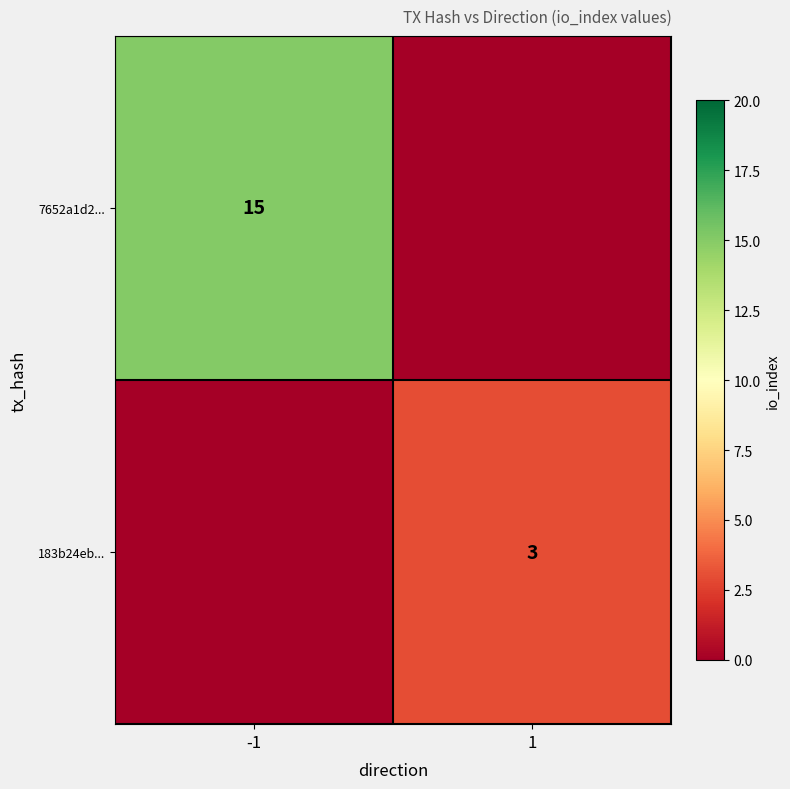

Is it true that 183b24eb... equals 3 at 1?

True